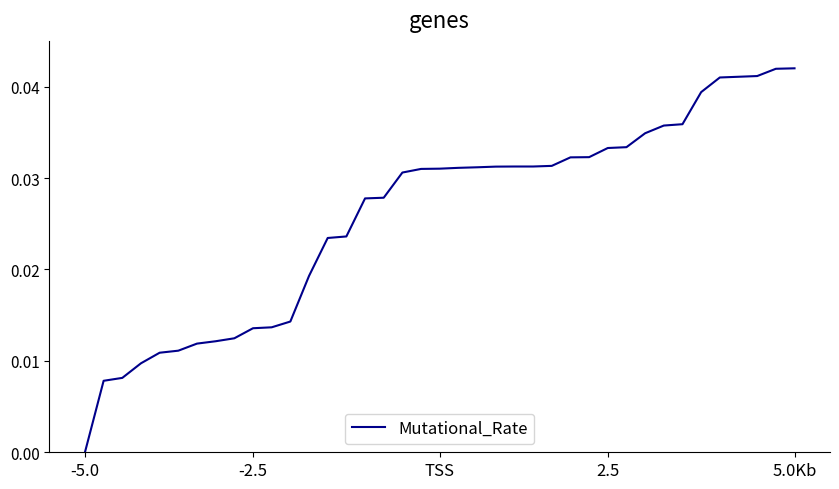

Does the chart have visible grid lines?

No